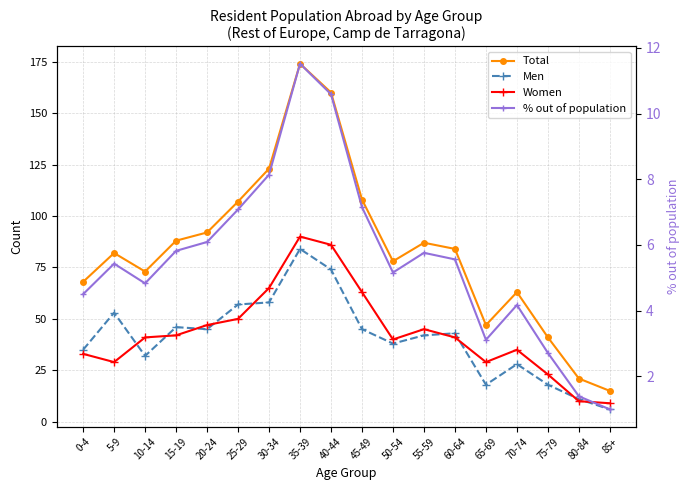

Which category has the highest value in the Total series?

35-39